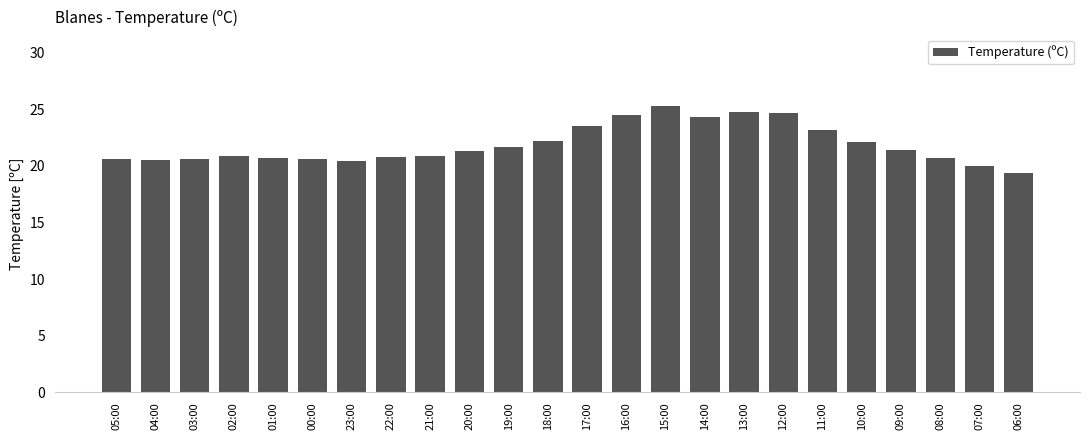

Is it true that the value at 06:00 is 19.4?

True